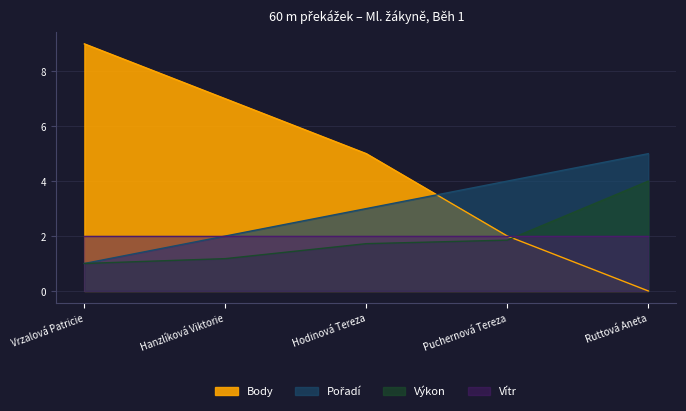

What is the maximum value shown in the chart?

9.0